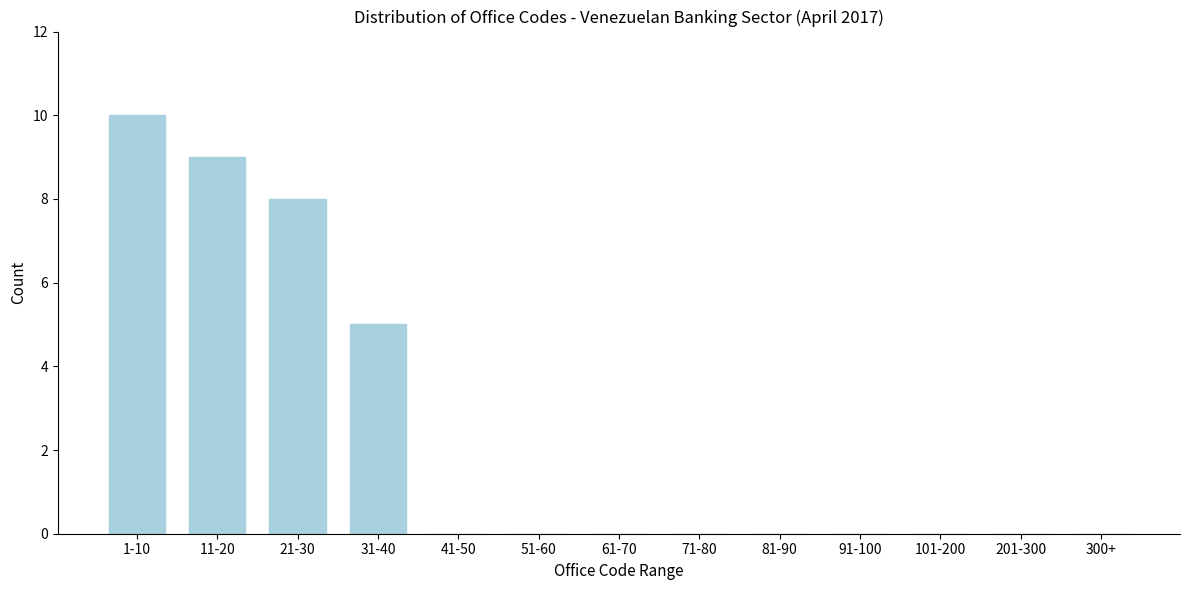

At which category does the chart reach its peak across all series?

1-10